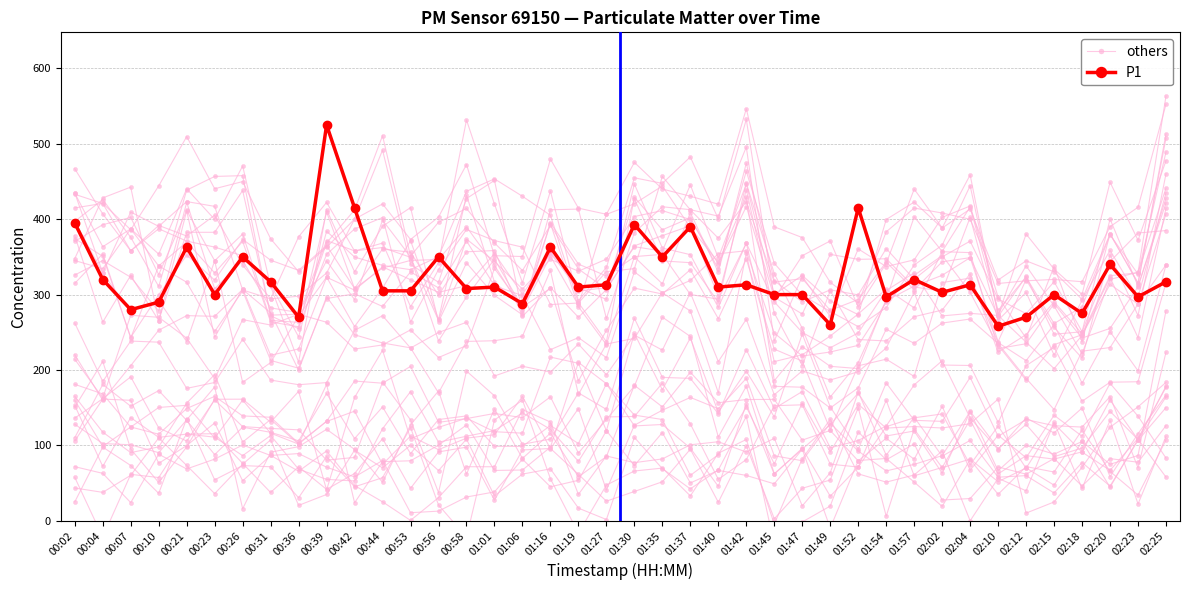

In others, how many points are higher than both neighbors (excluding endpoints)?

12